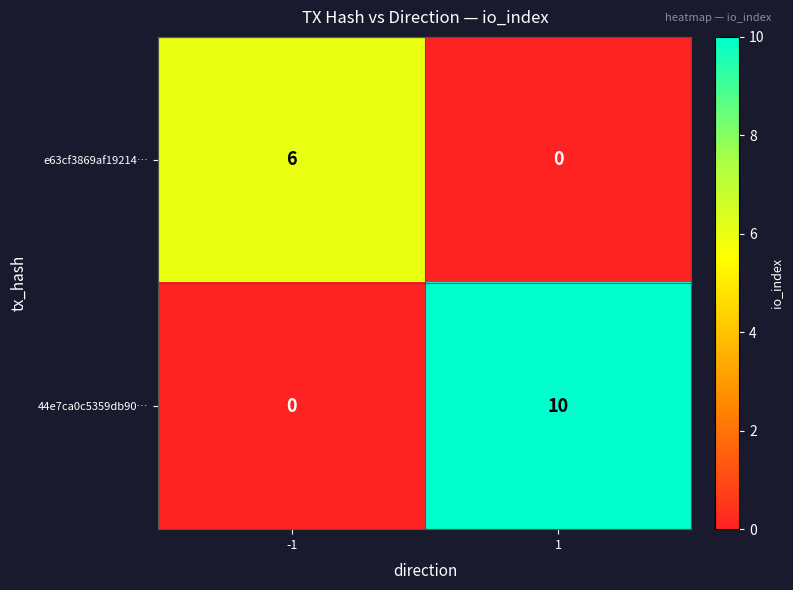

What is the difference between the highest and lowest values at 1?

10